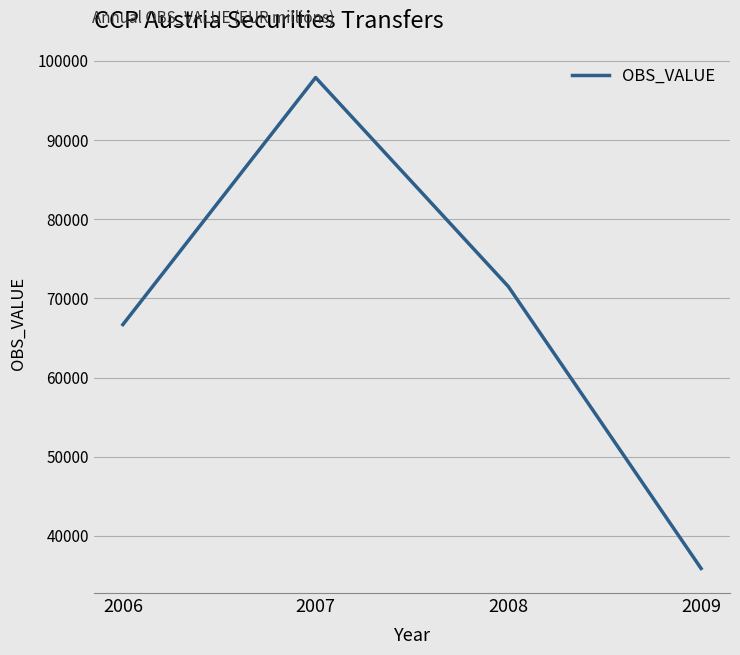

Reading left to right, list all the values displayed in this chart.

2006=66700	2007=97903	2008=71505	2009=35892